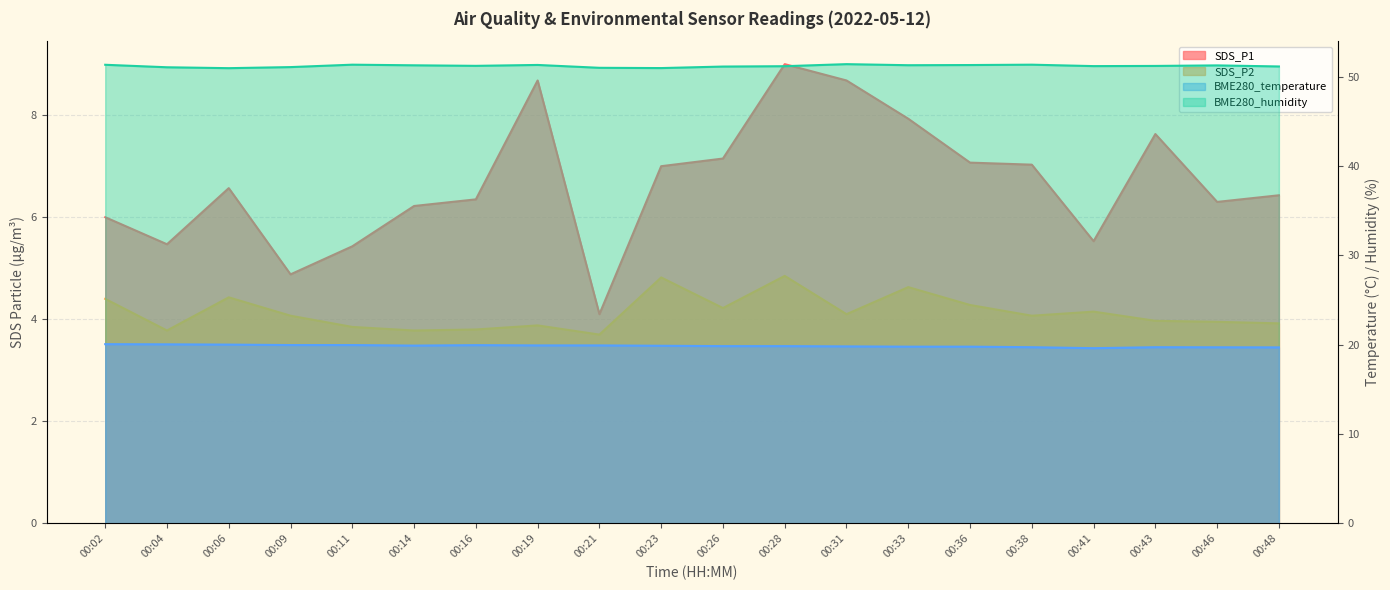

Reading left to right, list all the values displayed in this chart.

SDS_P1: 6.0	5.5	6.6	4.9	5.4	6.2	6.3	8.7	4.1	7.0	7.2	9.0	8.7	7.9	7.1	7.0	5.5	7.6	6.3	6.4
SDS_P2: 4.4	3.8	4.4	4.1	3.9	3.8	3.8	3.9	3.7	4.8	4.2	4.8	4.1	4.6	4.3	4.1	4.2	4.0	4.0	3.9
BME280_temperature: 20.1	20.1	20.0	20.0	20.0	19.9	20.0	19.9	19.9	19.9	19.9	19.9	19.8	19.8	19.8	19.7	19.6	19.7	19.7	19.7
BME280_humidity: 51.4	51.1	51.0	51.1	51.4	51.3	51.2	51.3	51.0	51.0	51.2	51.2	51.4	51.3	51.3	51.4	51.2	51.2	51.3	51.2